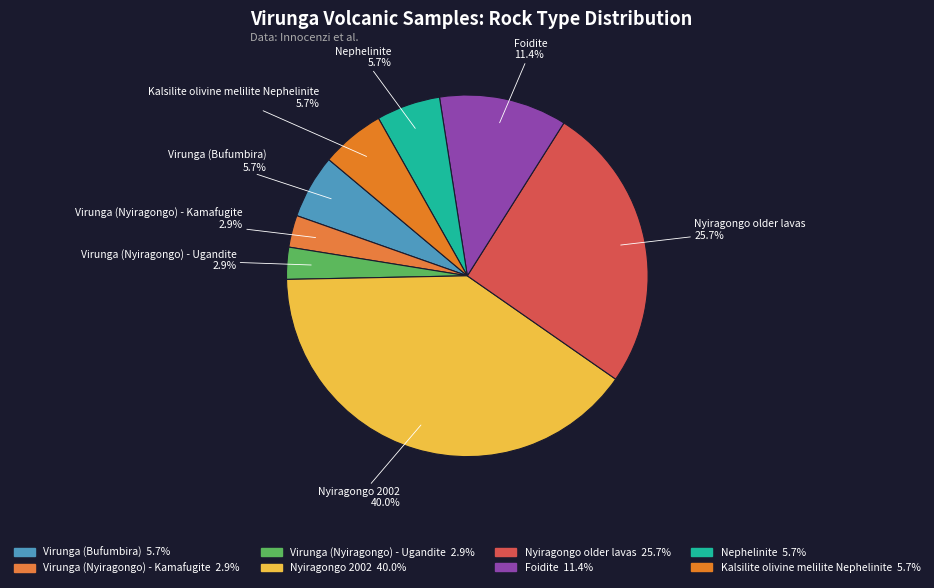

What percentage is the Kalsilite olivine melilite Nephelinite slice, to the nearest percent?

6%